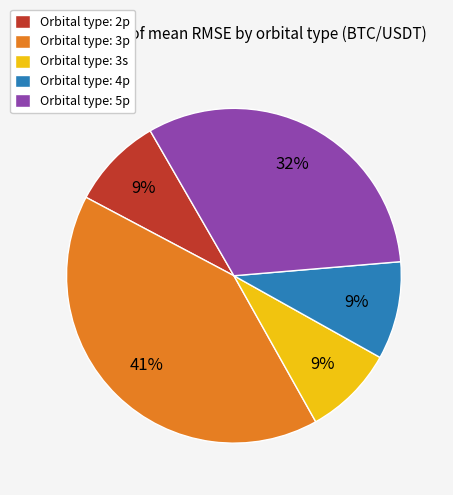

To the nearest percent, what is the difference between the largest and smallest slice percentages?

32%